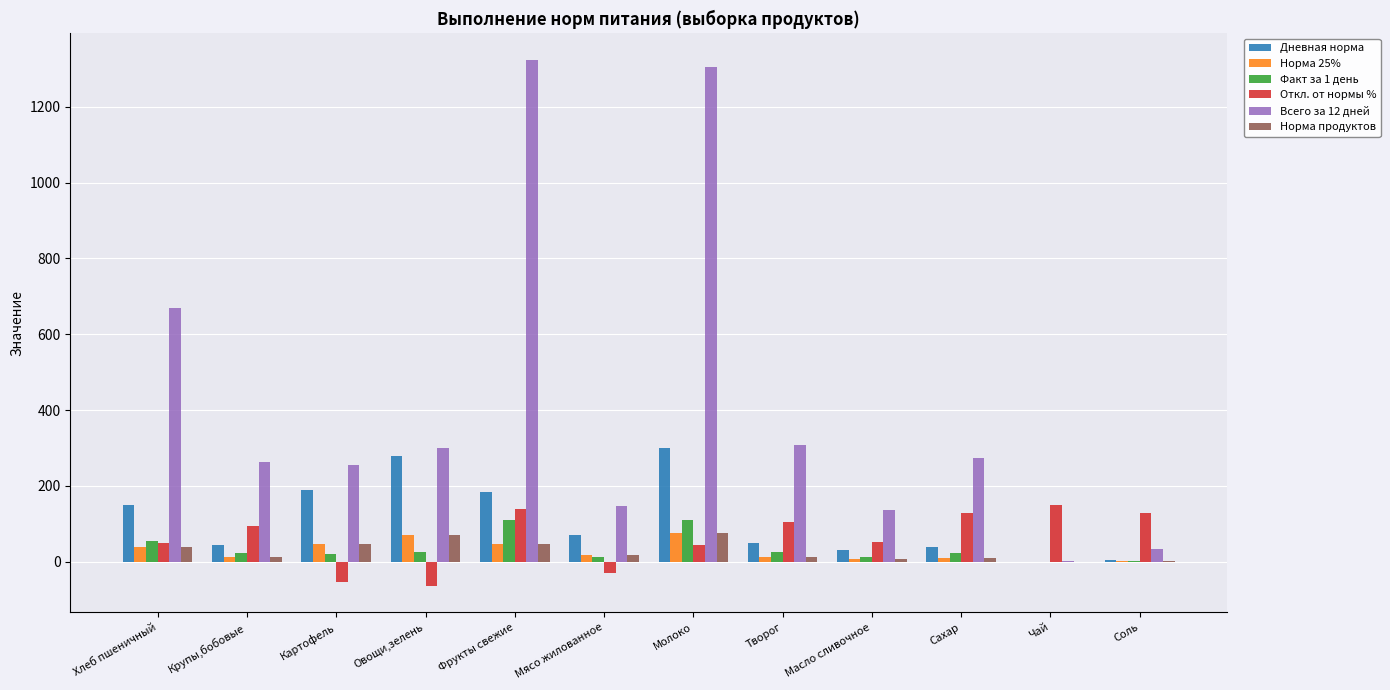

Is it true that Норма 25% equals 37.5 at Хлеб пшеничный?

True